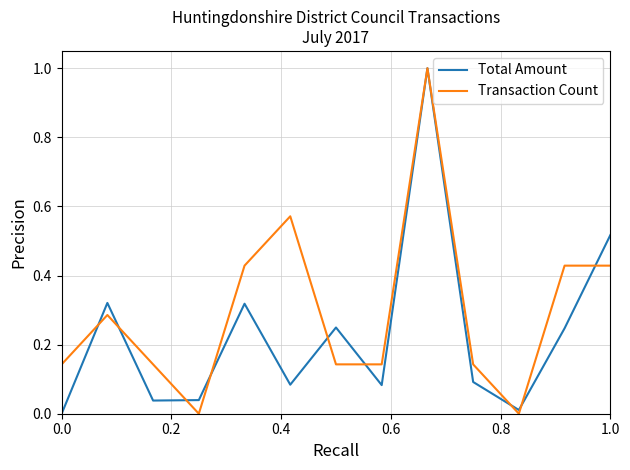

Which series has the largest total across all categories?

Transaction Count